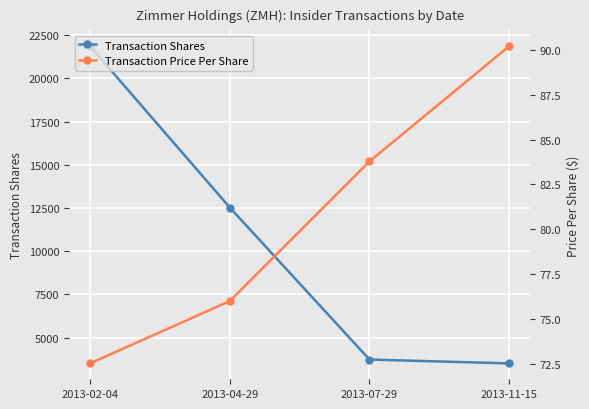

The value of Transaction Shares at 2013-11-15 is 3500.0. True or false?

True